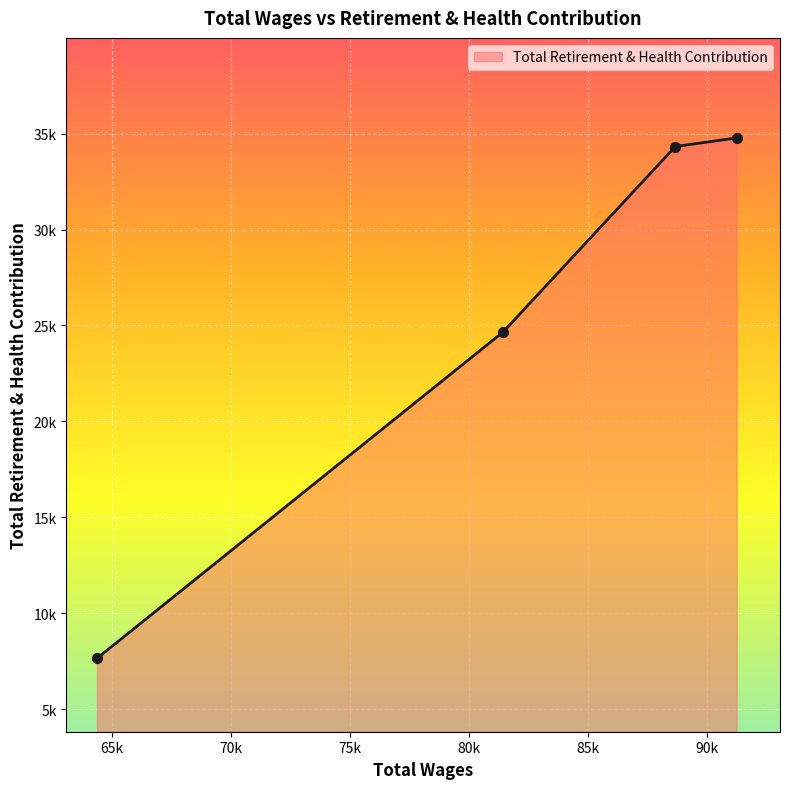

Is this an area chart (filled region under the line)?

Yes